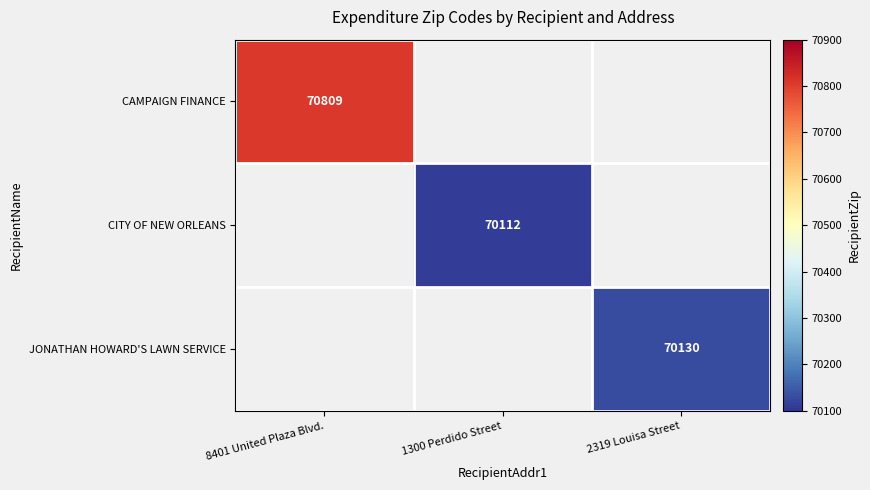

True or false: CITY OF NEW ORLEANS has a value of 24961.0 at 1300 Perdido Street.

False